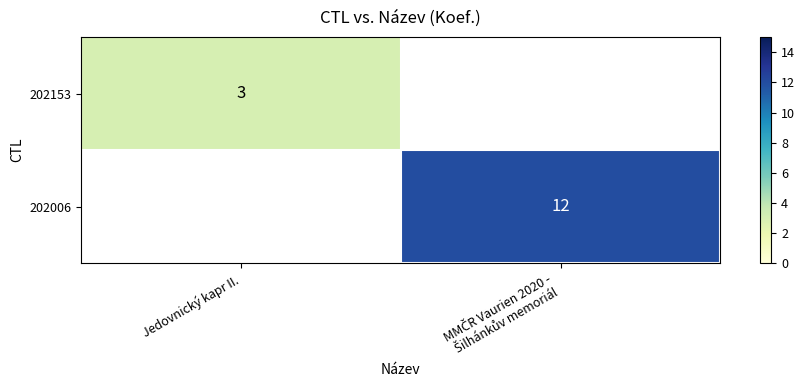

At how many categories does at least one series exceed 8?

1